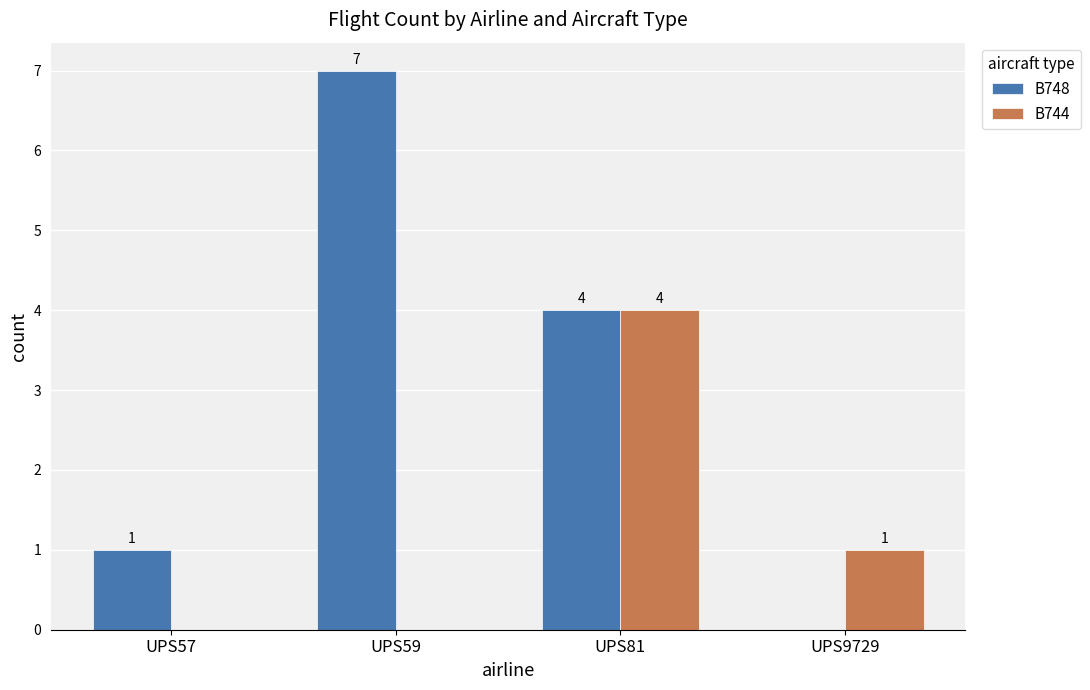

Reading right to left, transcribe all the data shown in this chart.

B748: UPS9729=0	UPS81=4	UPS59=7	UPS57=1
B744: UPS9729=1	UPS81=4	UPS59=0	UPS57=0